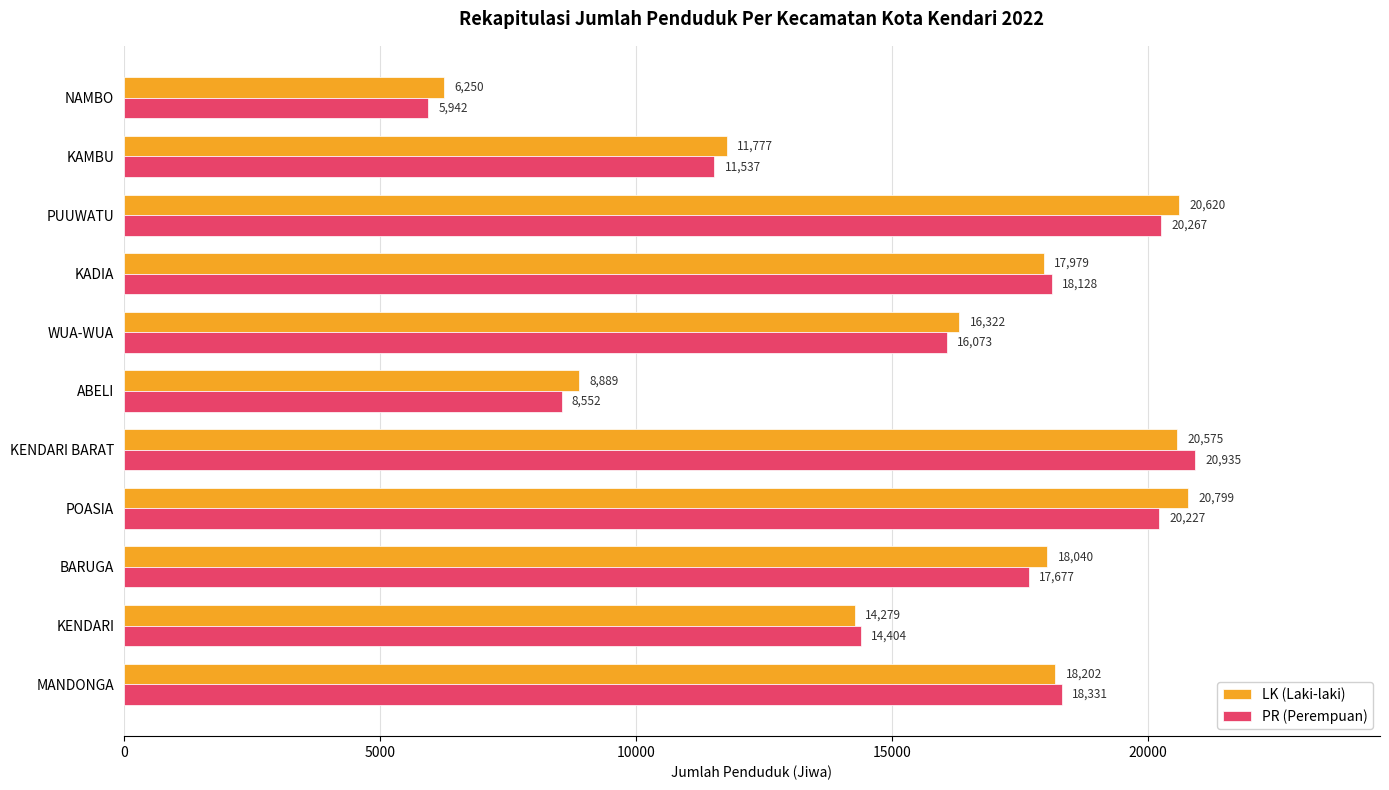

Which series has the widest spread of values?

PR (Perempuan)